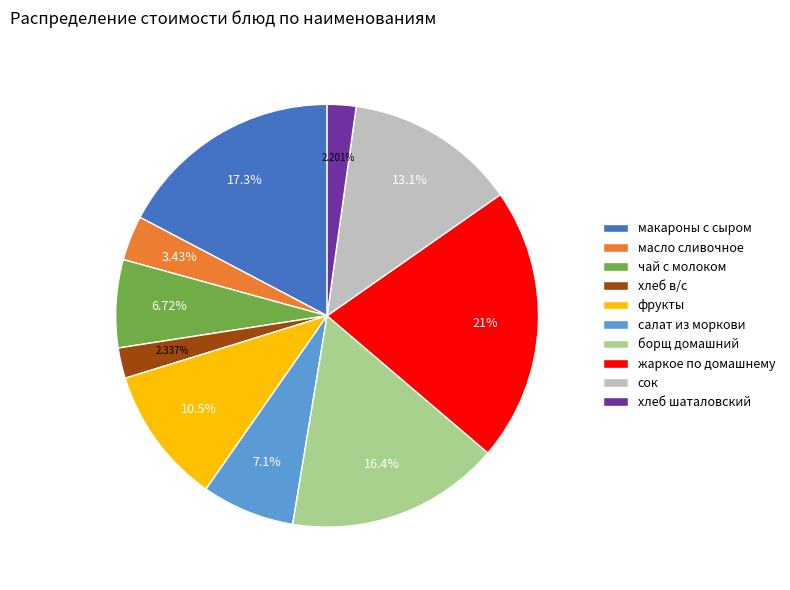

Between чай с молоком and хлеб шаталовский, which is larger?

чай с молоком